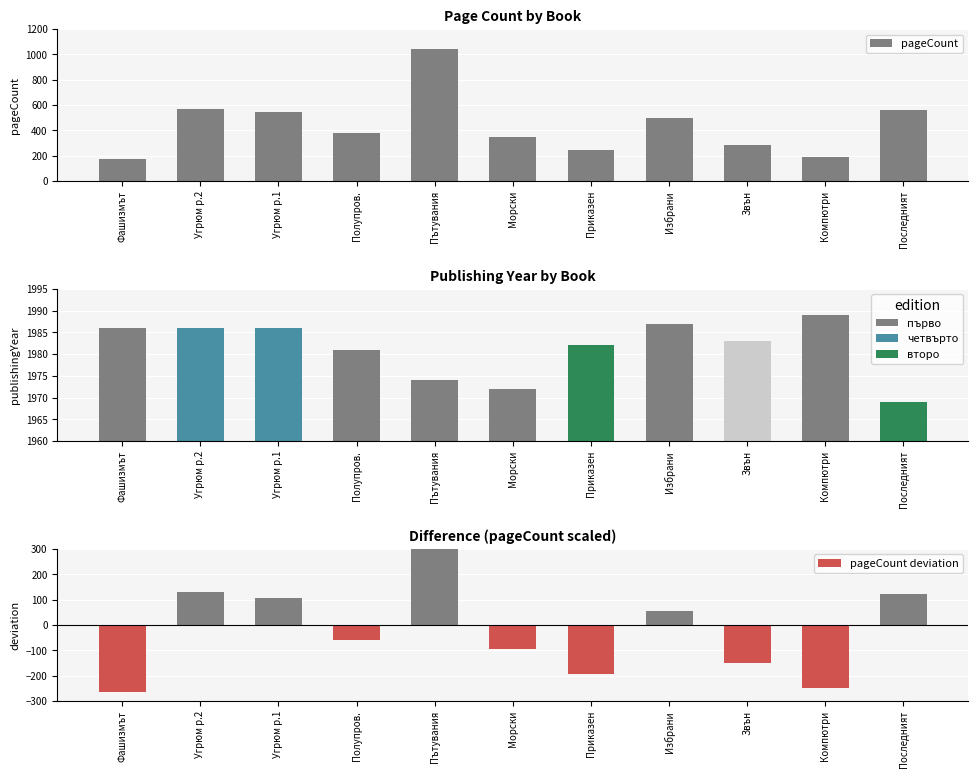

Which series has the largest total across all categories?

pageCount